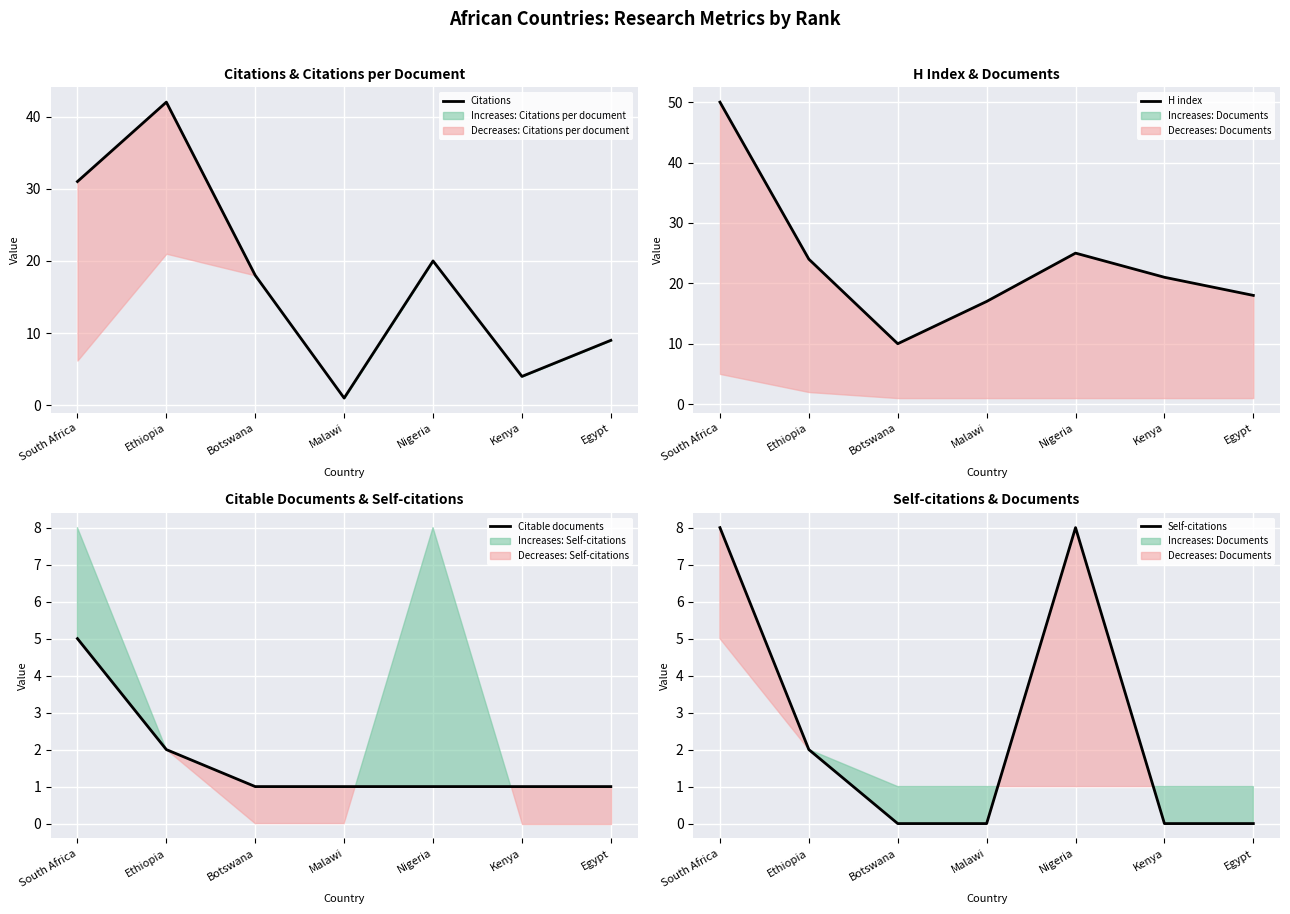

Reading left to right, transcribe all the data shown in this chart.

Citations: South Africa=31	Ethiopia=42	Botswana=18	Malawi=1	Nigeria=20	Kenya=4	Egypt=9
H index: South Africa=50	Ethiopia=24	Botswana=10	Malawi=17	Nigeria=25	Kenya=21	Egypt=18
Citable documents: South Africa=5	Ethiopia=2	Botswana=1	Malawi=1	Nigeria=1	Kenya=1	Egypt=1
Self-citations: South Africa=8	Ethiopia=2	Botswana=0	Malawi=0	Nigeria=8	Kenya=0	Egypt=0